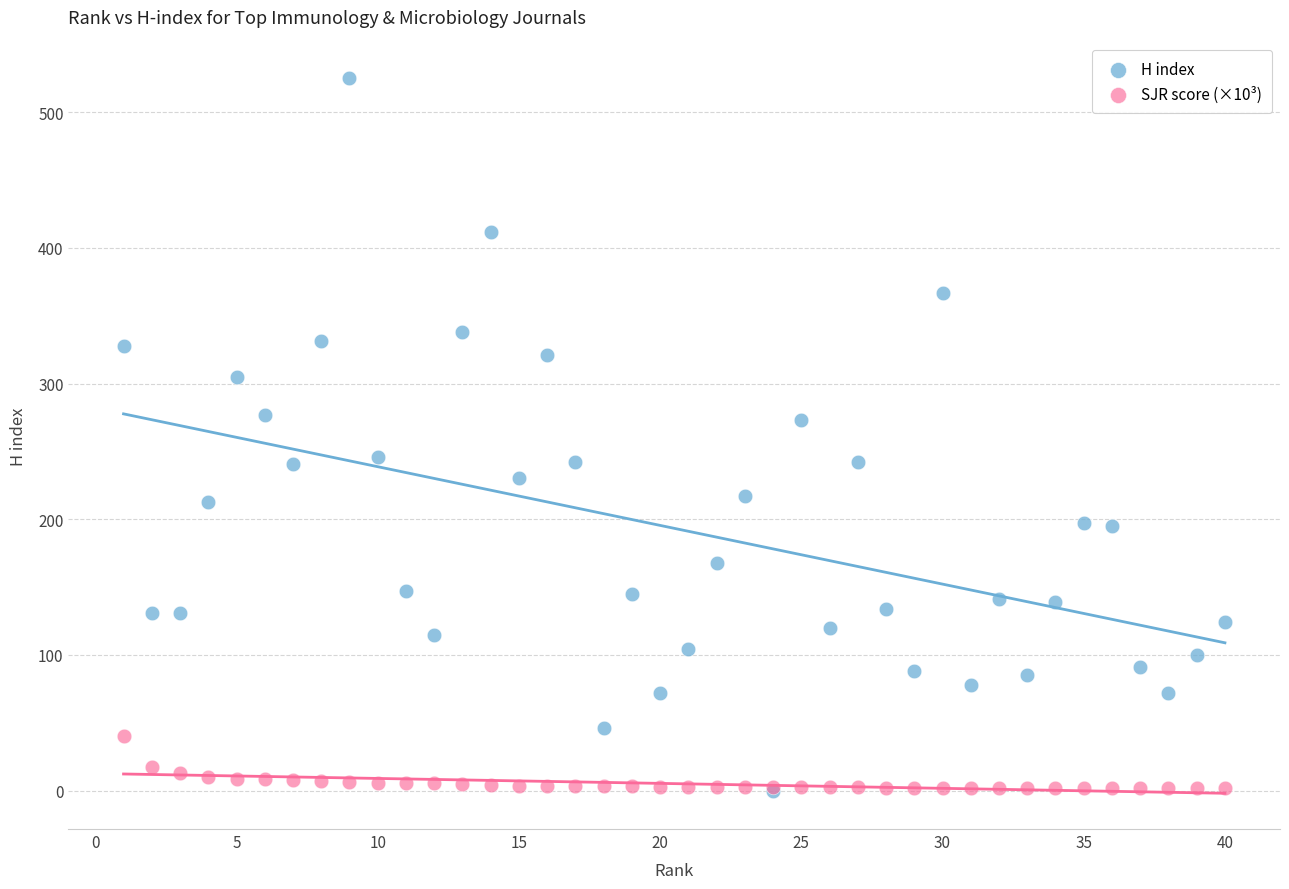

Which series contains the highest Y value?

H index